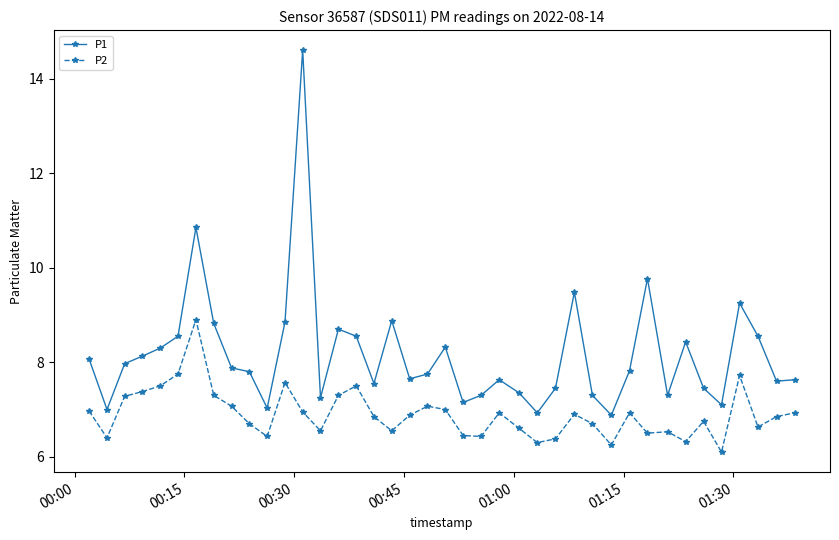

What is the value of the P2 point at the 9th from the left?

7.1